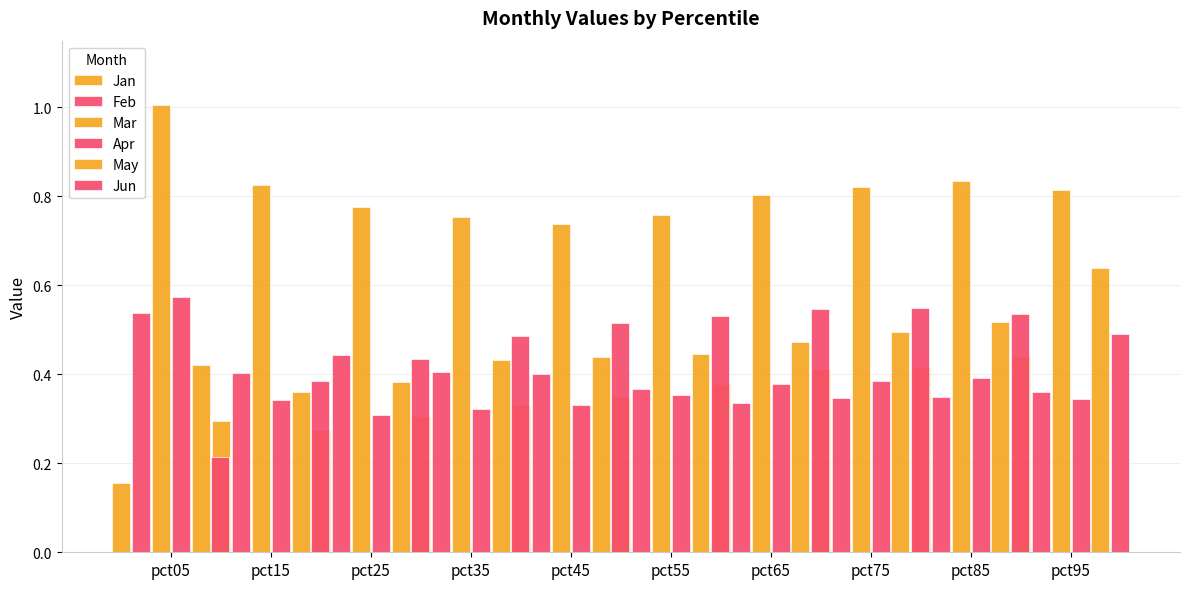

What is the highest value of the Mar series?

1.0